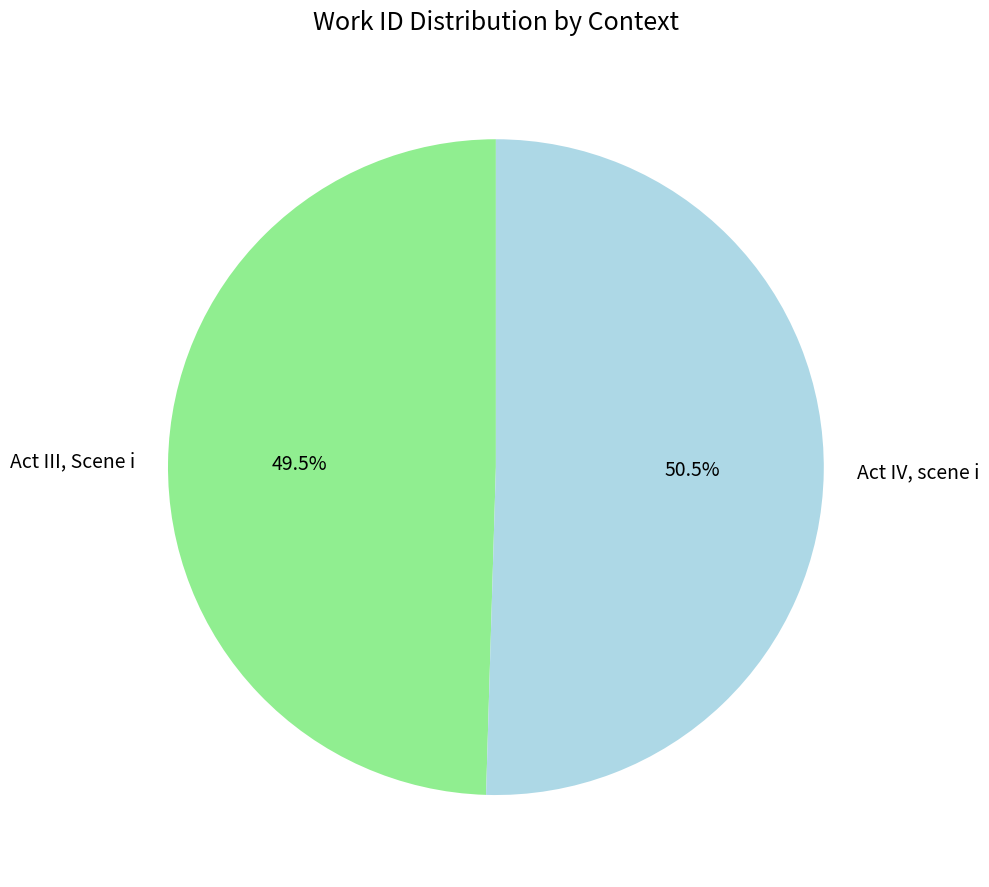

What is the largest slice in the pie chart?

Act IV, scene i